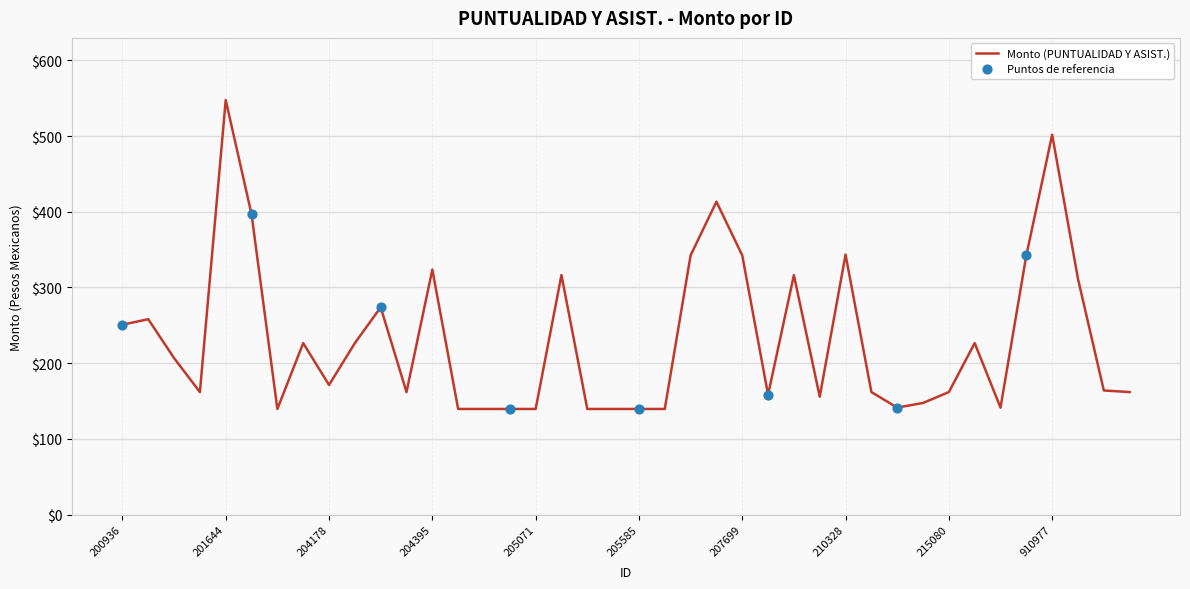

What is the minimum value shown in the chart?

139.5